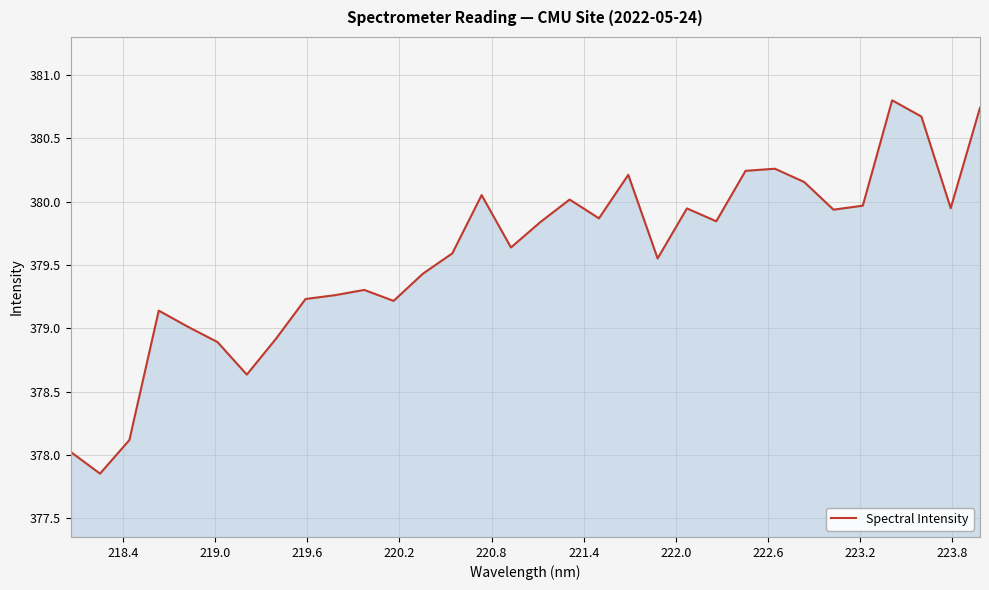

What is the greatest value displayed?

380.8